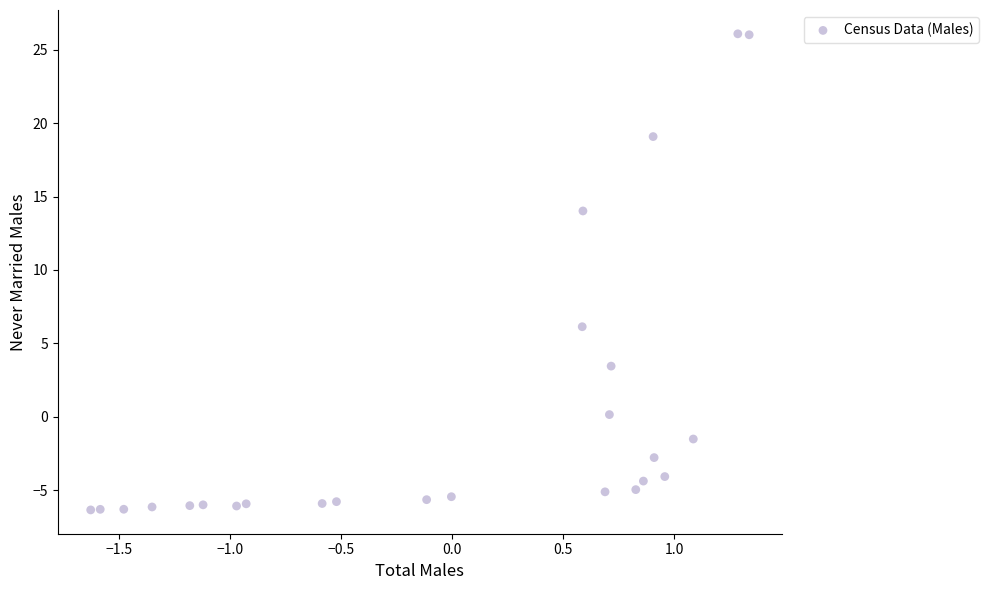

What Y value in the scatter plot is closest to 9?

6.1